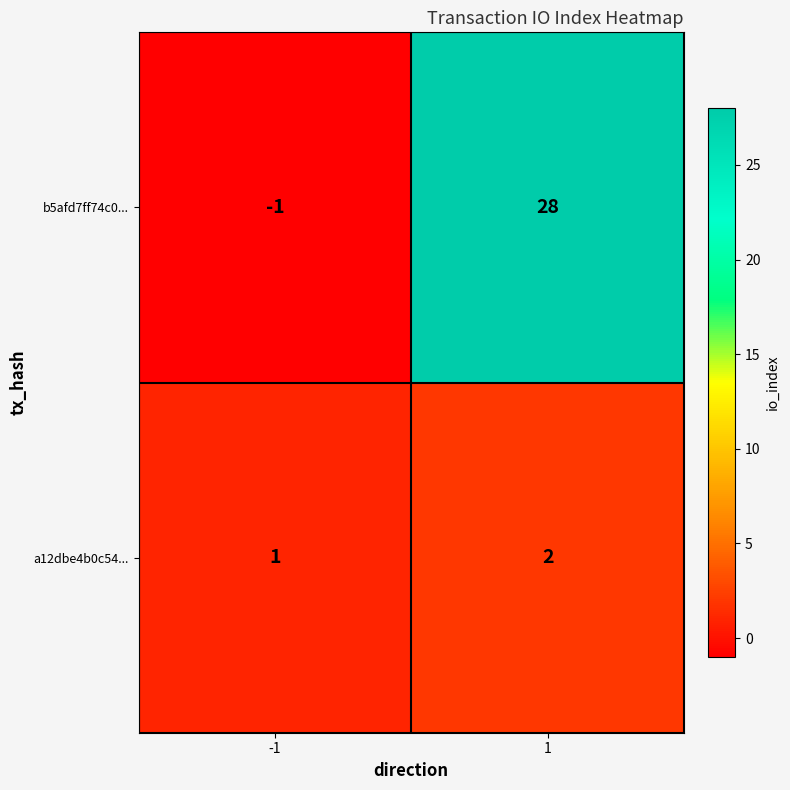

What is the average value of the b5afd7ff74c0... series?

14